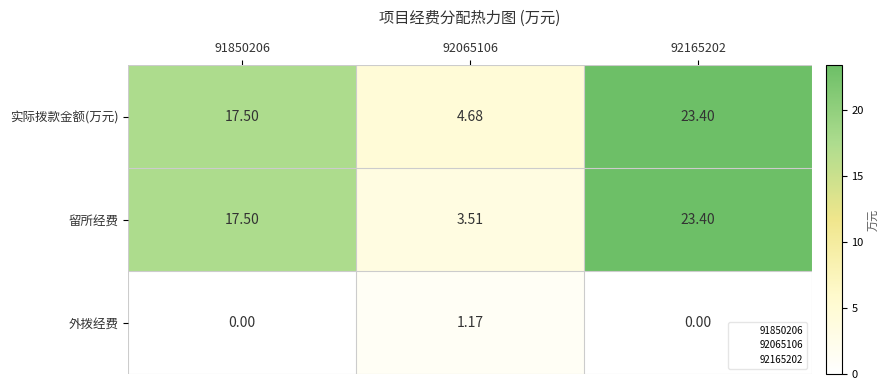

Which series has the largest total across all categories?

实际拨款金额(万元)